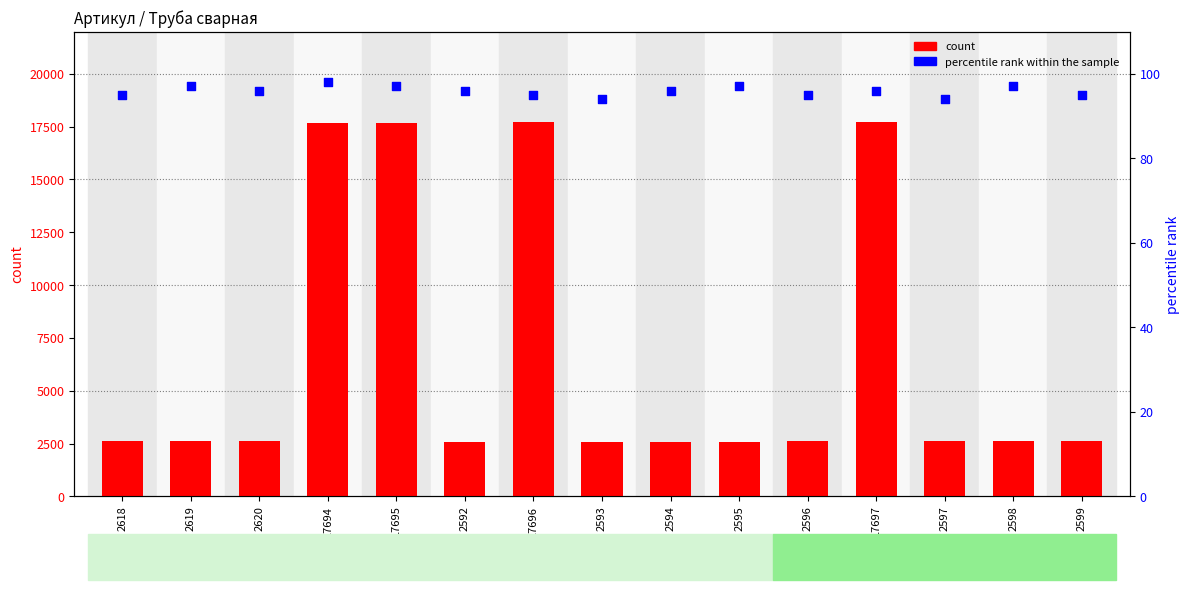

What are all the series names shown in the legend?

count, percentile rank within the sample